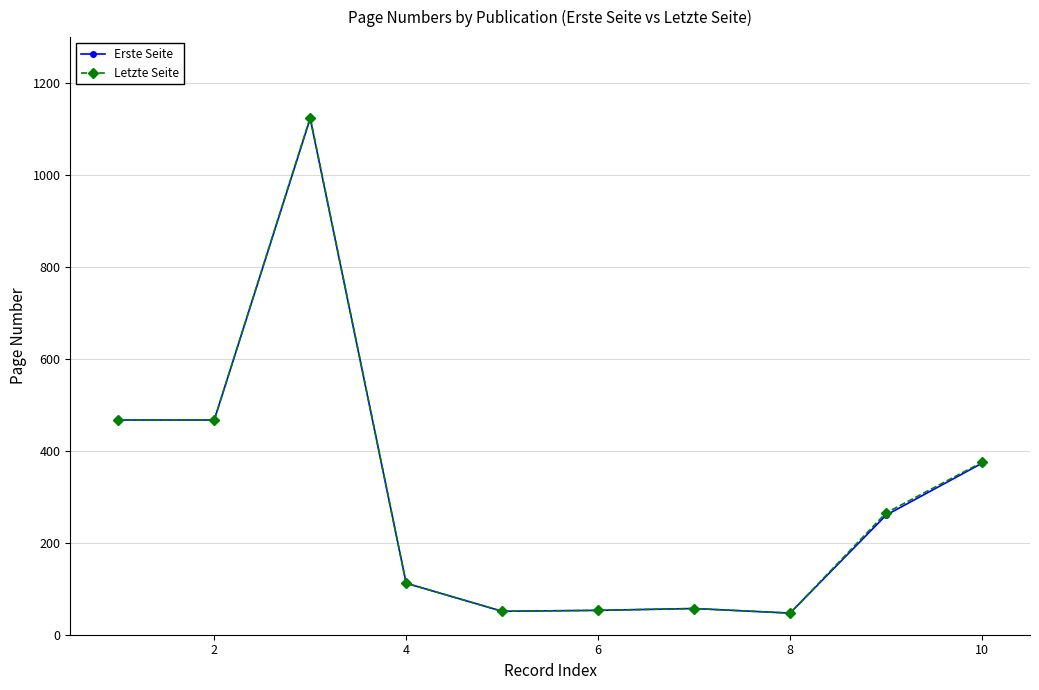

Which series has the largest range (max minus min)?

Letzte Seite